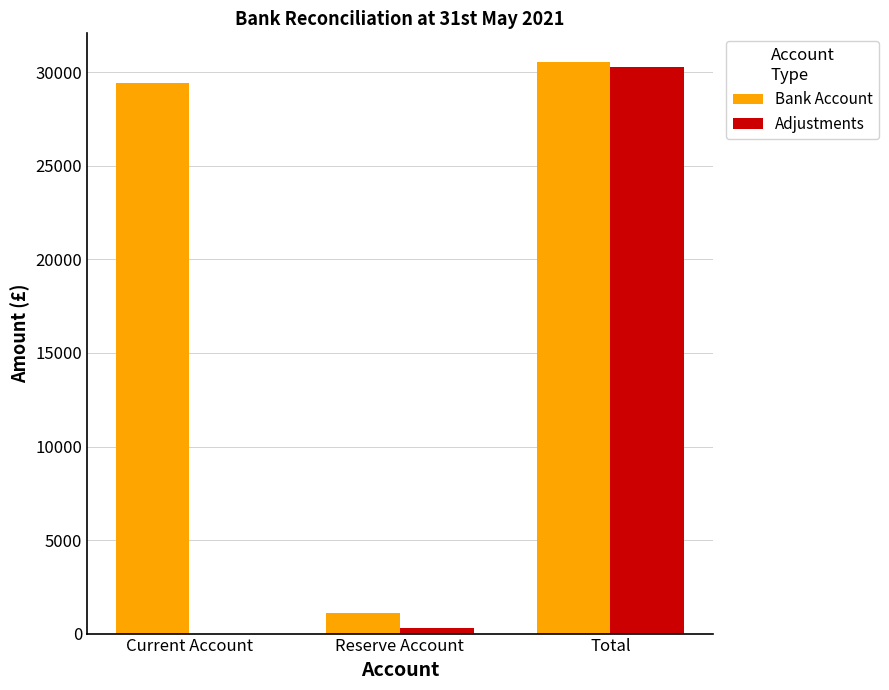

Between Reserve Account and Total, which series saw the biggest shift?

Adjustments